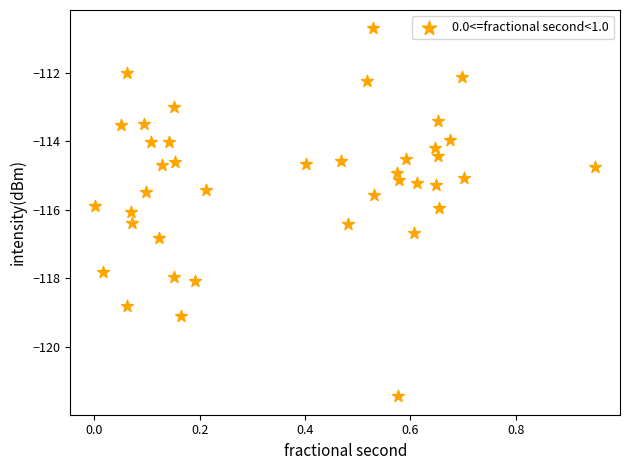

What is the range of Y values (max minus min)?

10.7